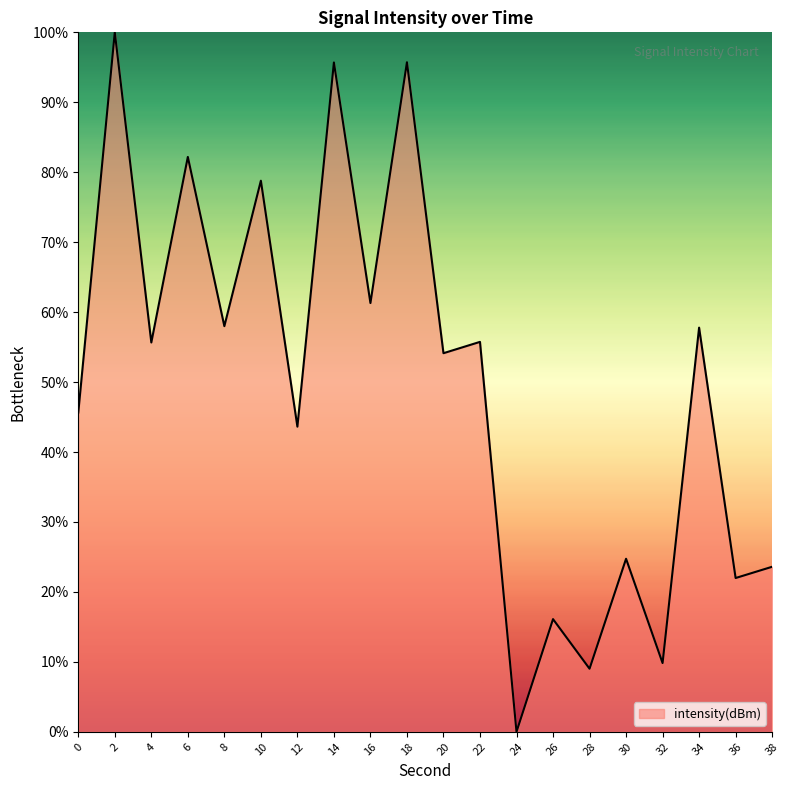

What is the ratio of the value at 10 to the value at 38?

3.3